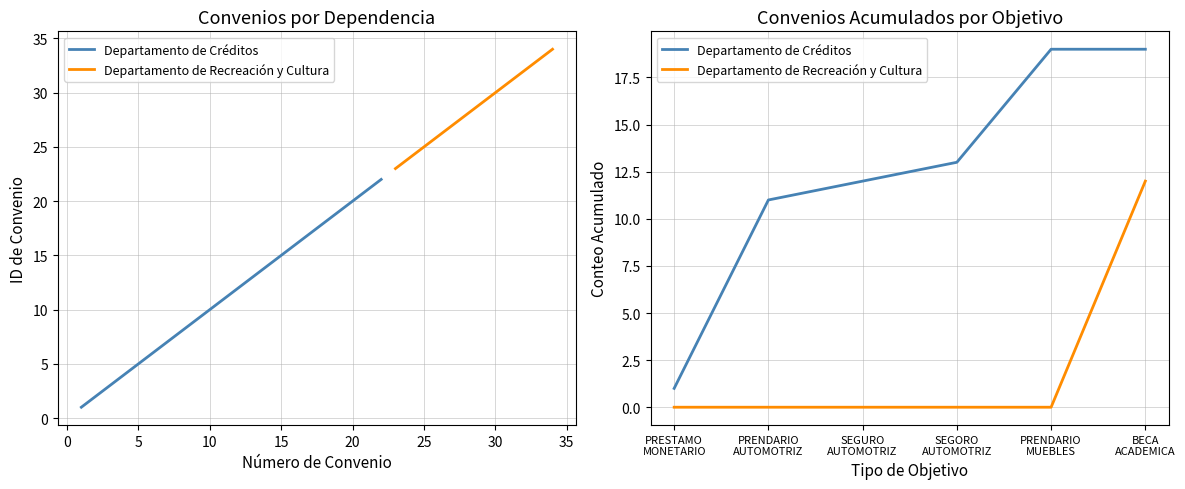

Is this an area chart (filled region under the line)?

No